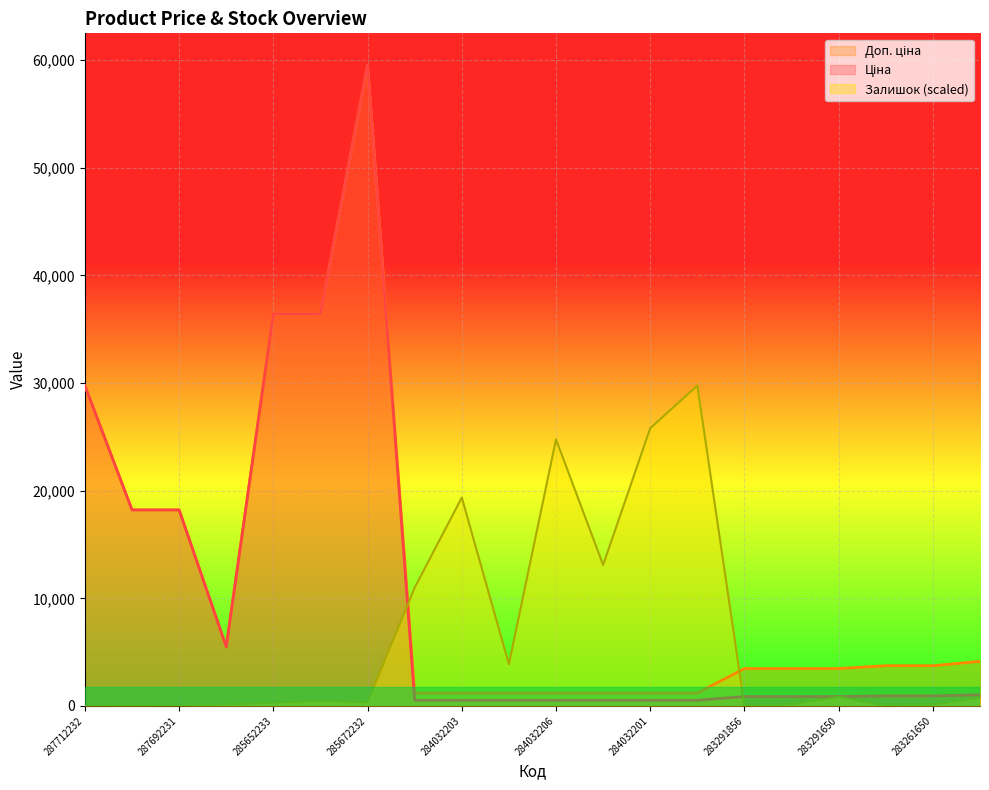

True or false: Доп. ціна and Залишок cross at least once.

True